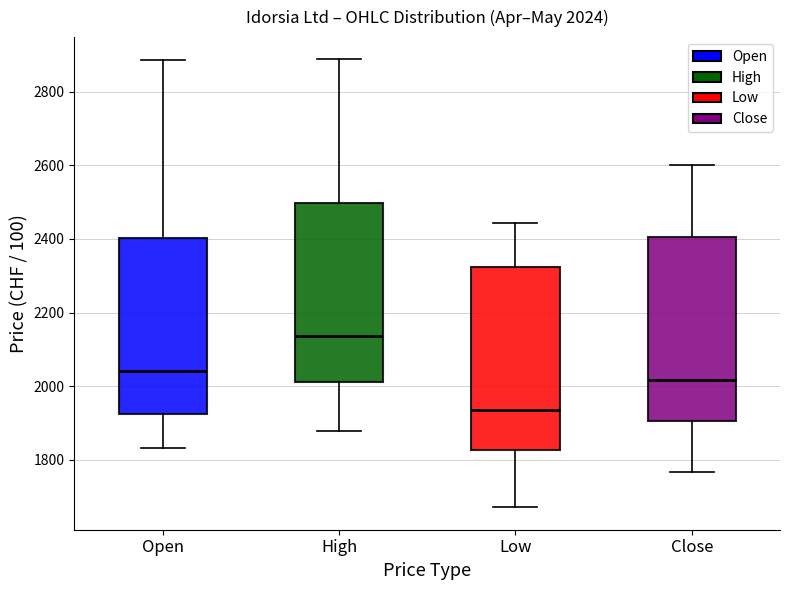

Which box has the lowest median line?

Low